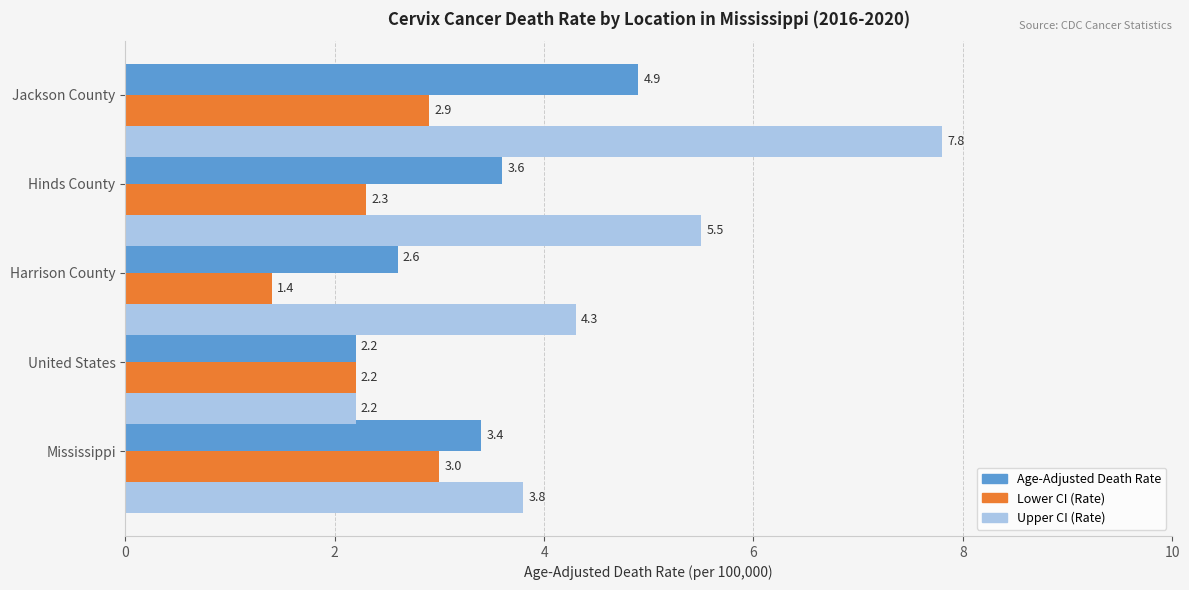

Which series has the widest spread of values?

Upper CI (Rate)